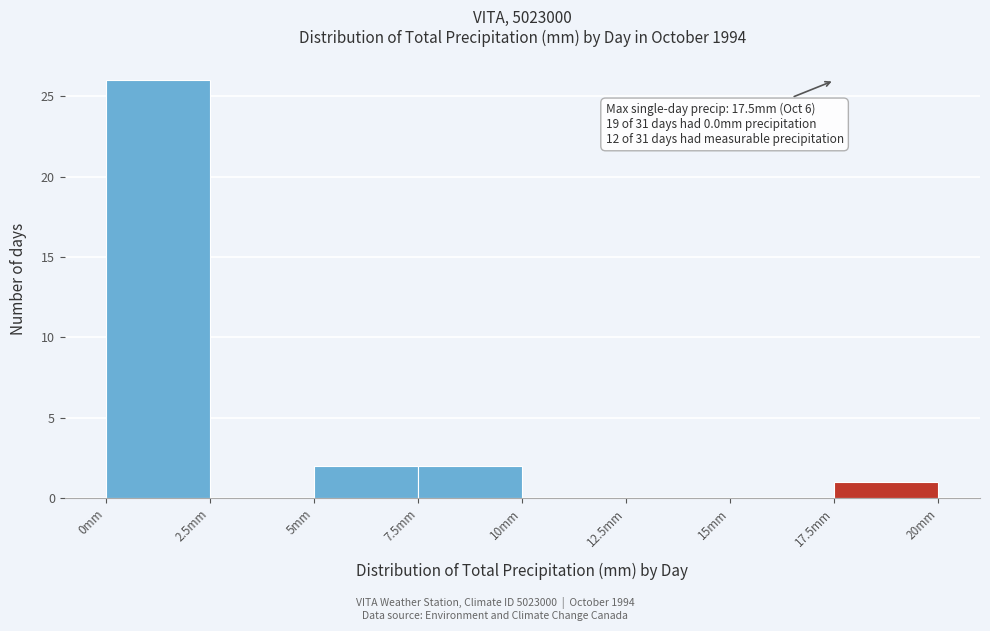

Over which range of the x-axis is the bar tallest?

0.0 to 2.5